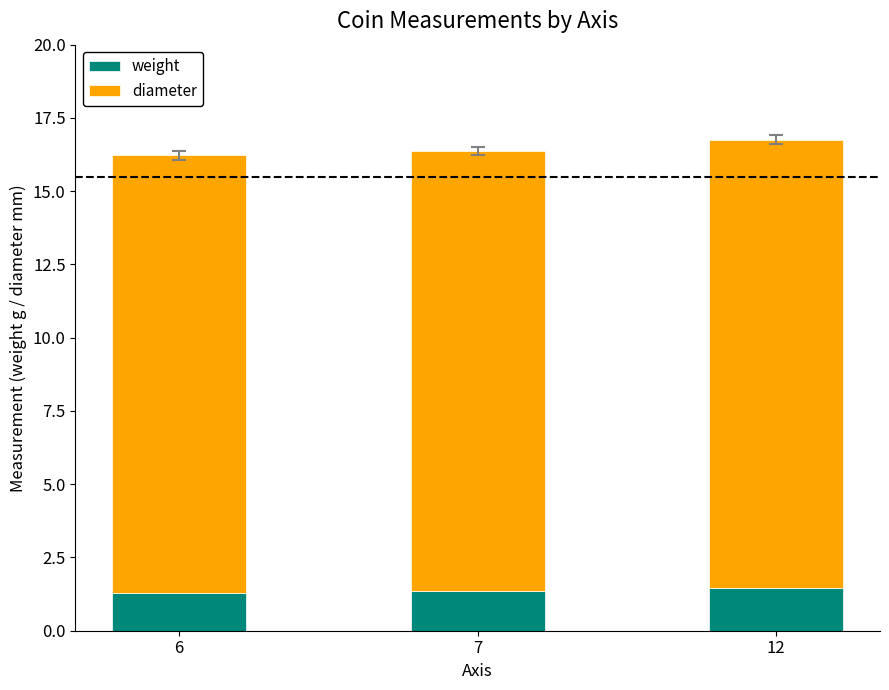

True or false: weight has a value of 1.5 at 12.

True